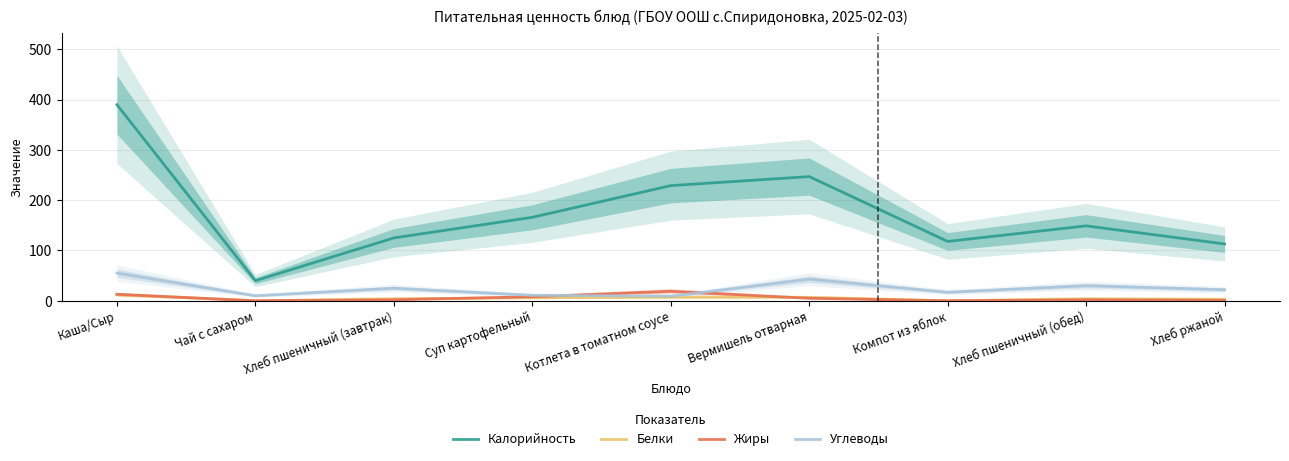

What is the label of the 6th point from the right?

Суп картофельный